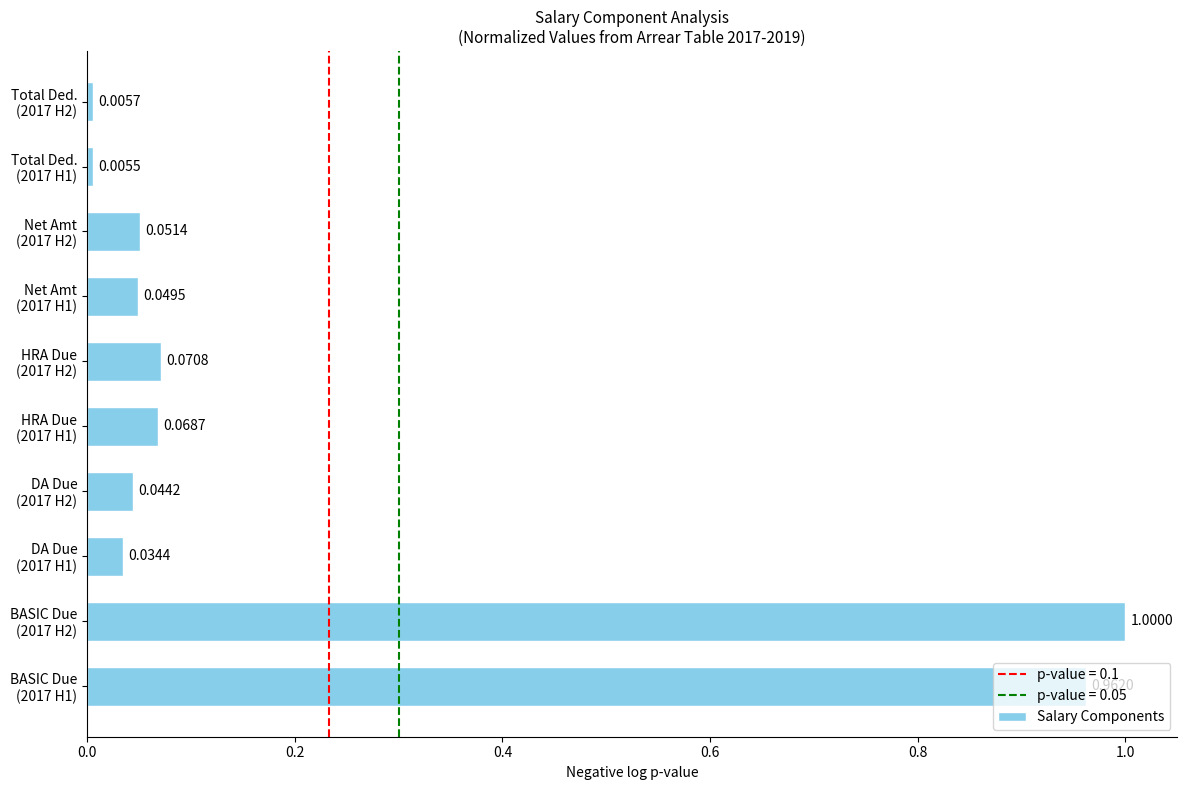

What is the difference between the maximum and minimum values?

1.0